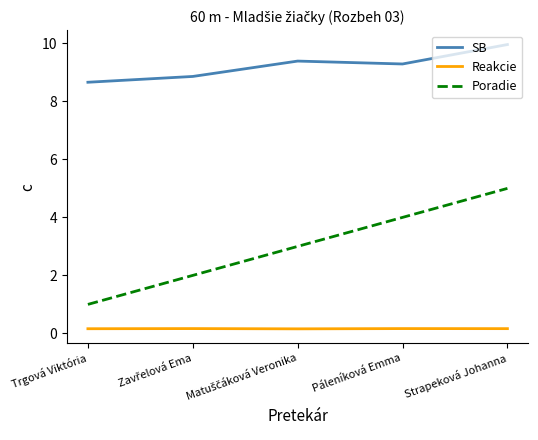

The value of Reakcie at Strapeková Johanna is 0.2. True or false?

True